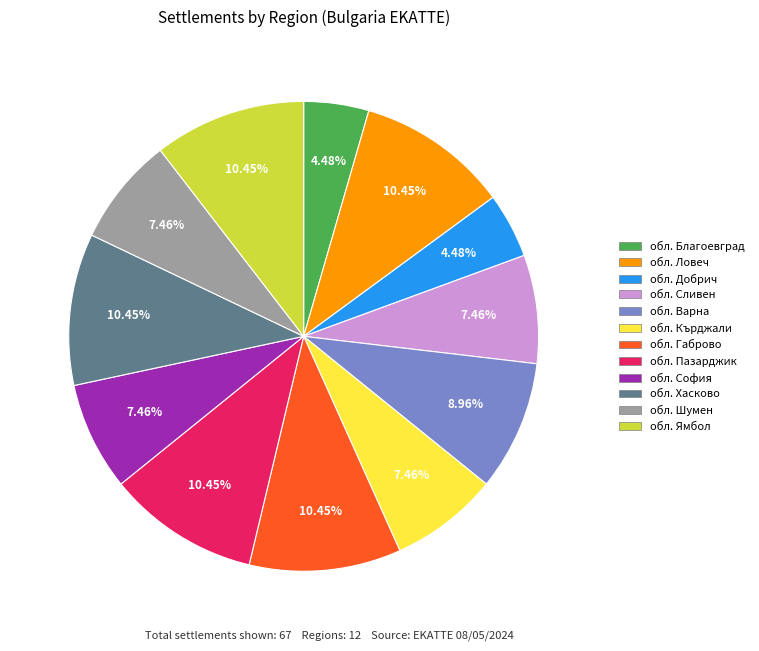

To the nearest percent, what is the average slice percentage?

8%